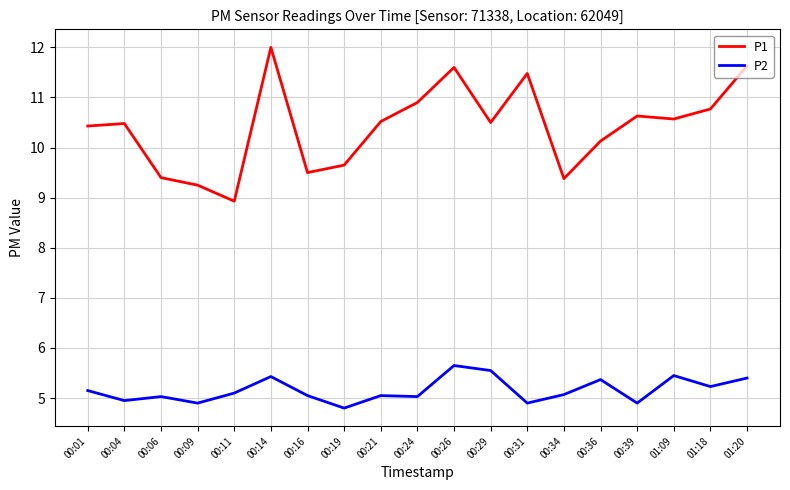

The P2 series shows 2.2 at 01:18. True or false?

False